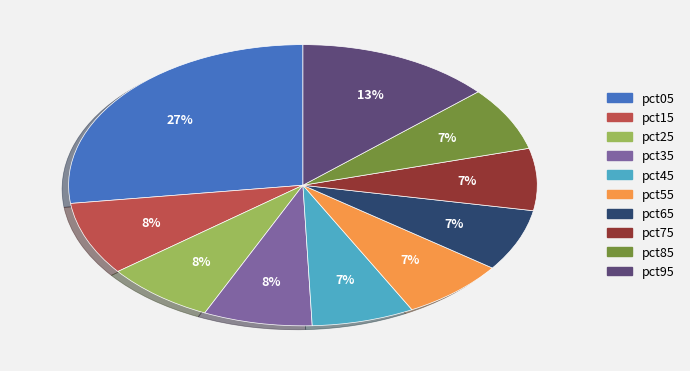

Is there any slice that represents more than half of the pie?

No